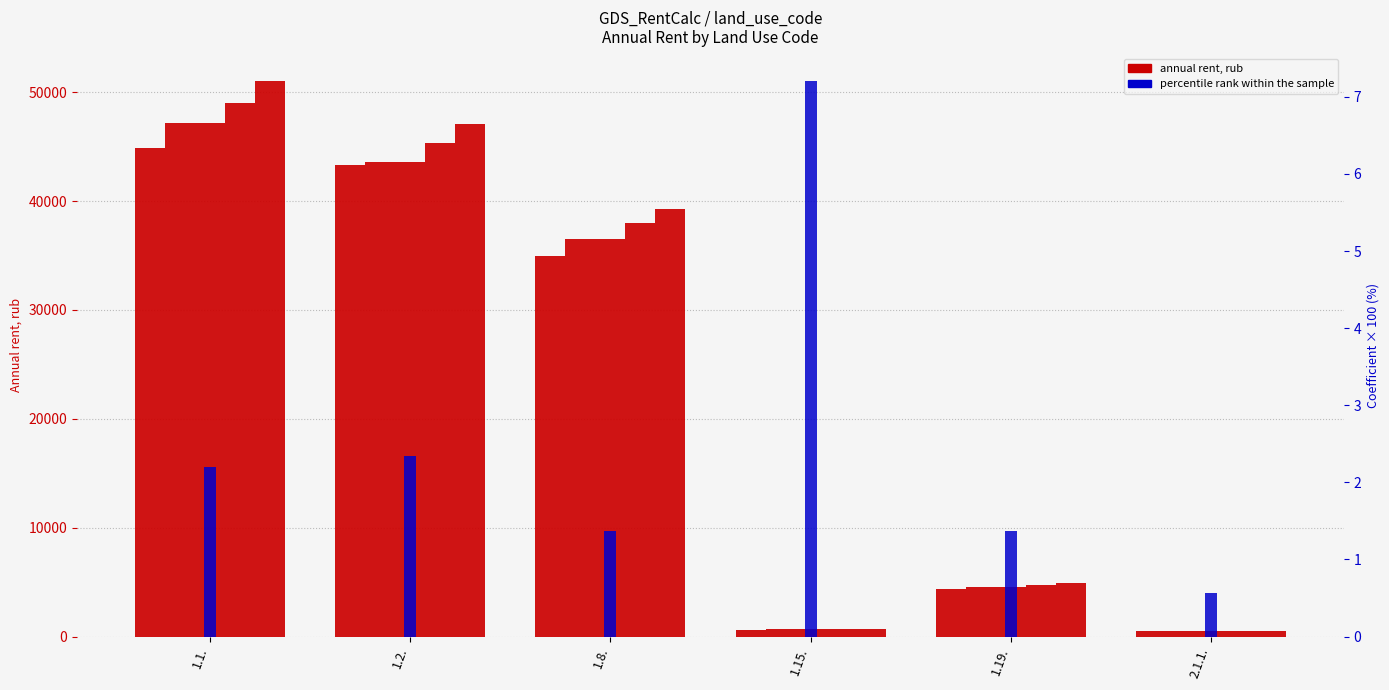

Is the value of Annual rent 2019, rub at 1.2. greater than the value of percentile rank within the sample at 1.2.?

Yes